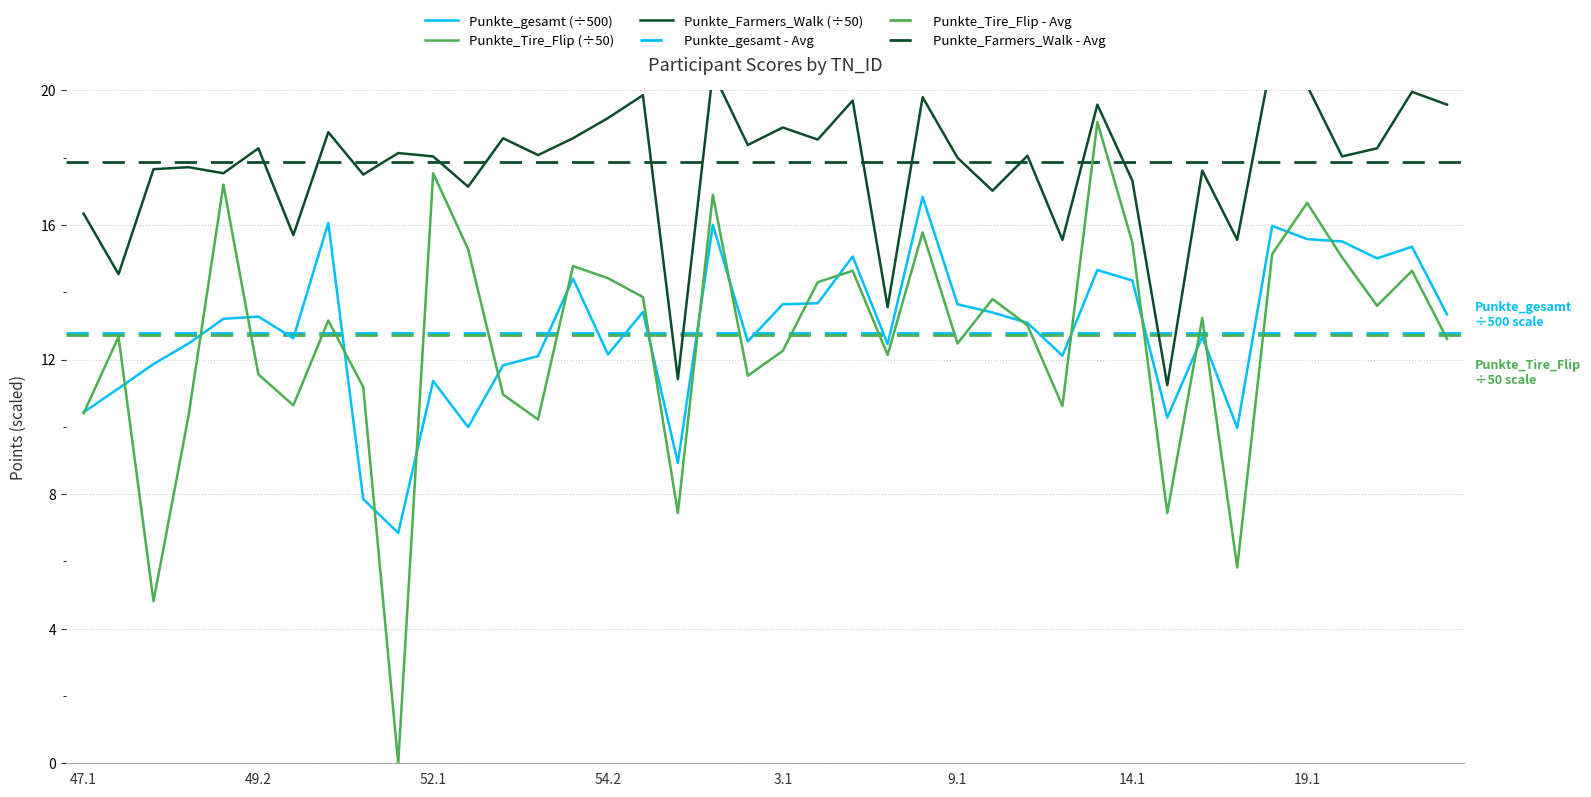

Is this an area chart (filled region under the line)?

No